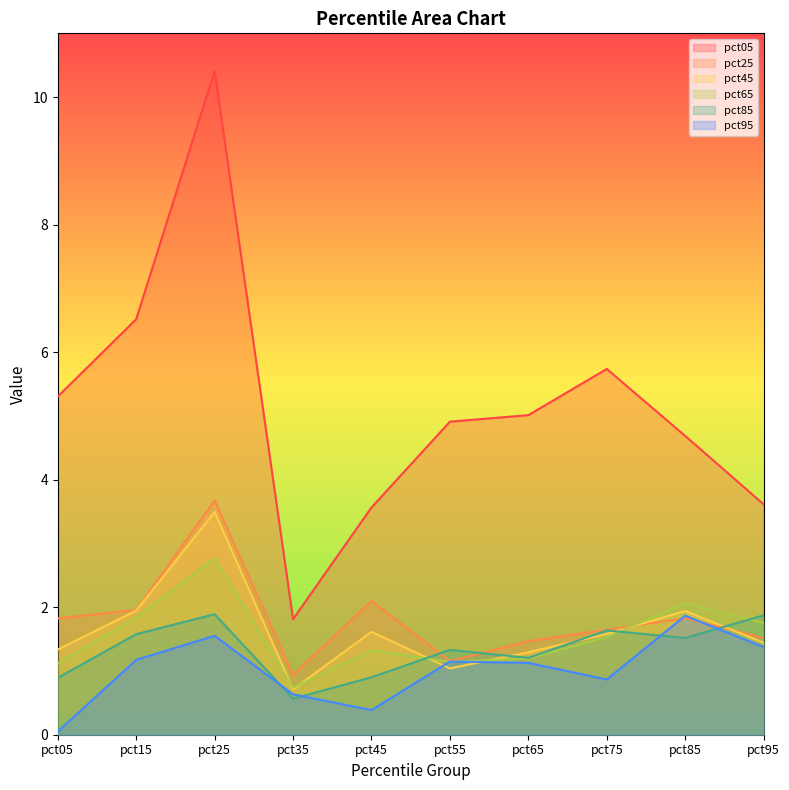

The value of pct95 at pct25 is 1.0. True or false?

False